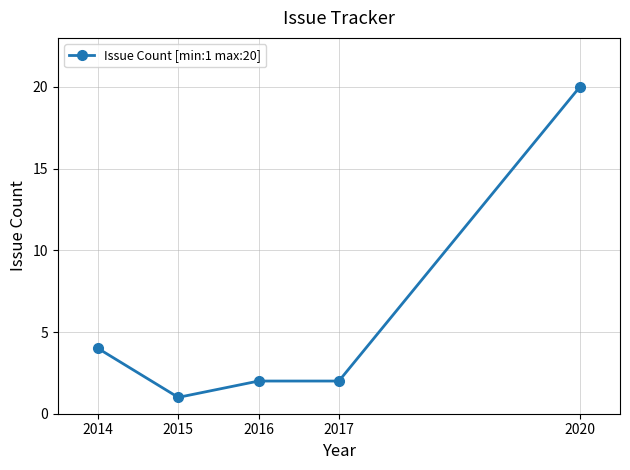

Count the number of categories in the chart.

5